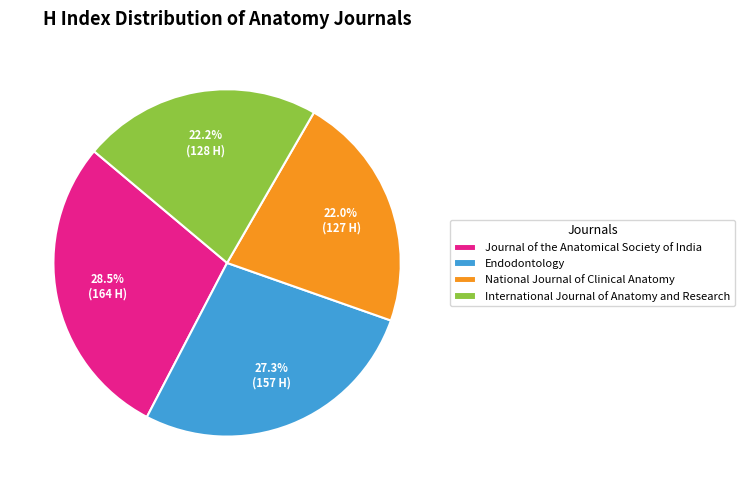

How many slices are in this pie chart?

4